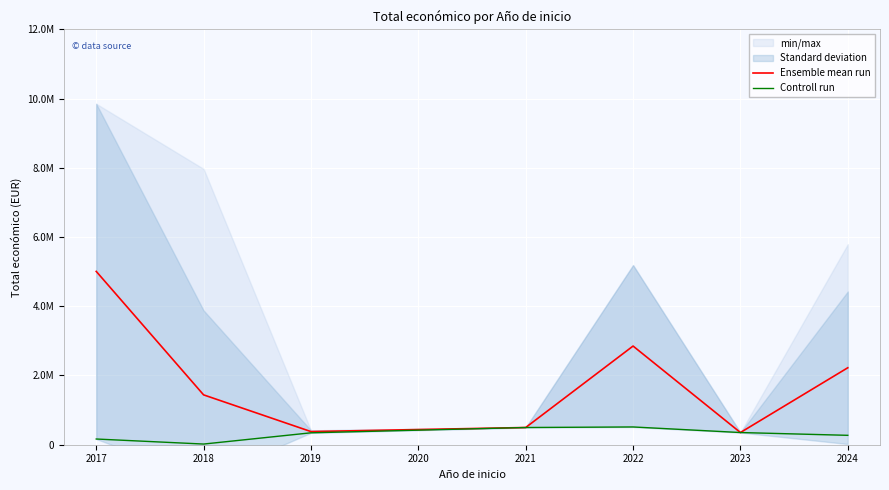

What is the value of the Ensemble mean run point at the 2nd from the left?

1439940.6